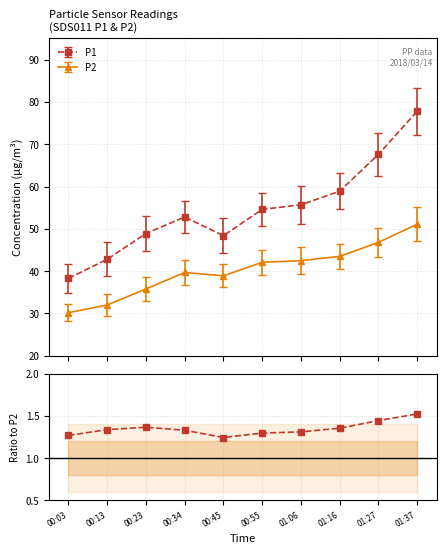

Is it true that the value at 01:16 is 0.8?

False